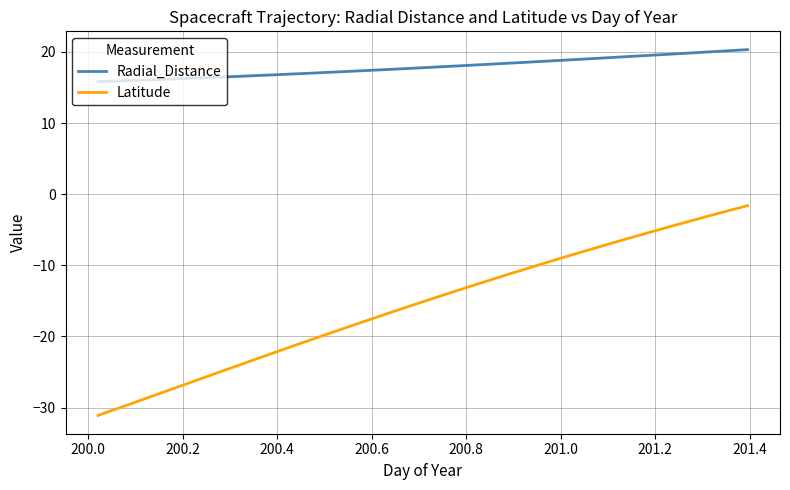

True or false: Latitude and Radial_Distance cross at least once.

False